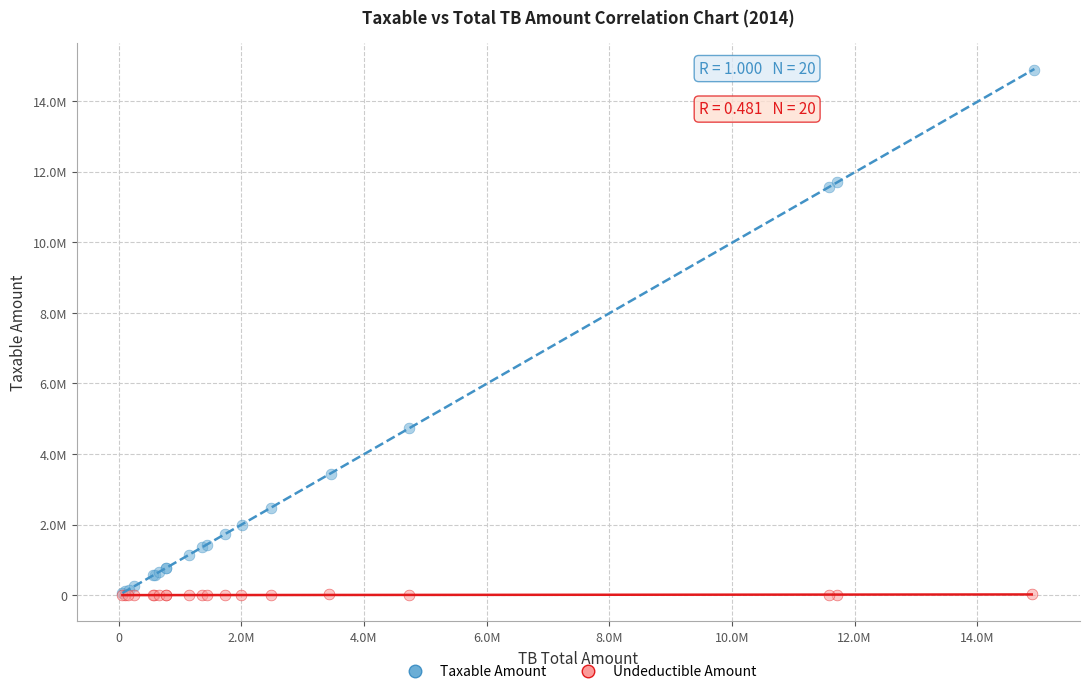

Which series has the widest spread of Y values?

Taxable Amount